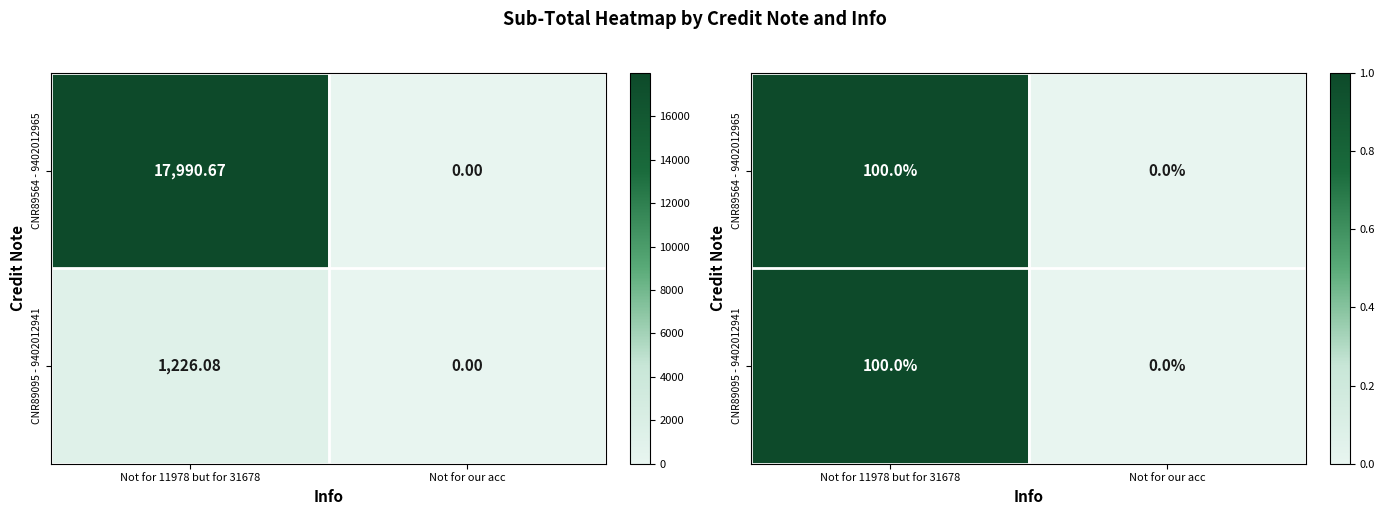

What is the difference between the maximum and minimum values in the CNR89095 - 9402012941 series?

1